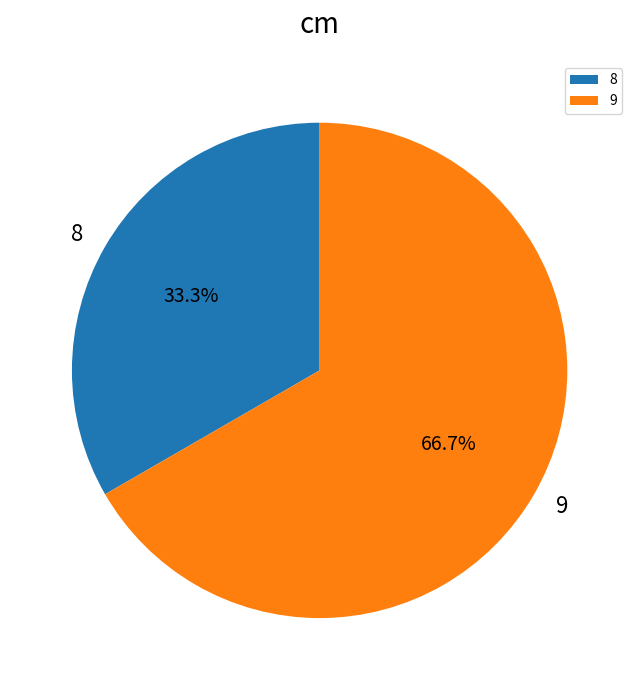

What percentage is the 8 slice, to the nearest percent?

33%